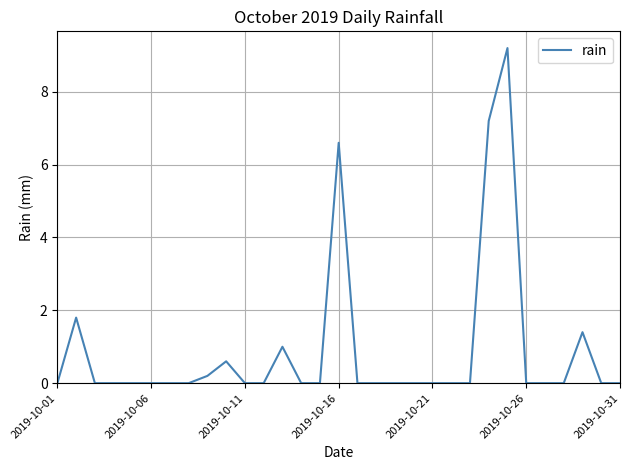

What is the maximum value shown in the chart?

9.2